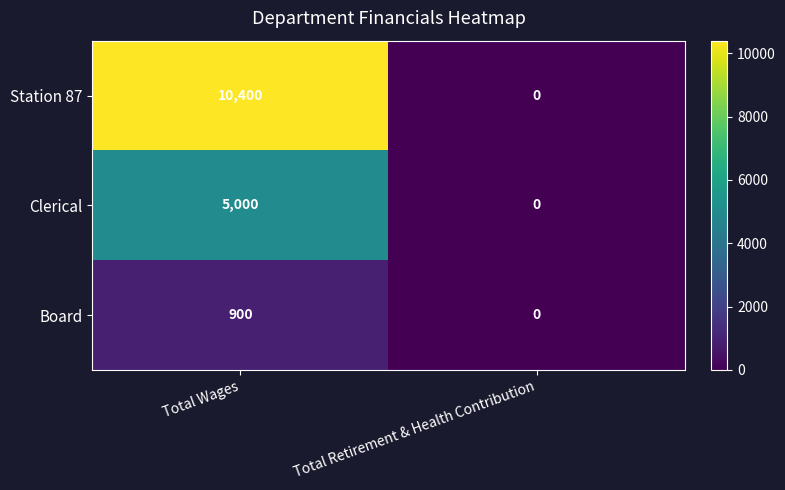

What is the sum of the Clerical values at Total Wages and Total Retirement & Health Contribution?

5000